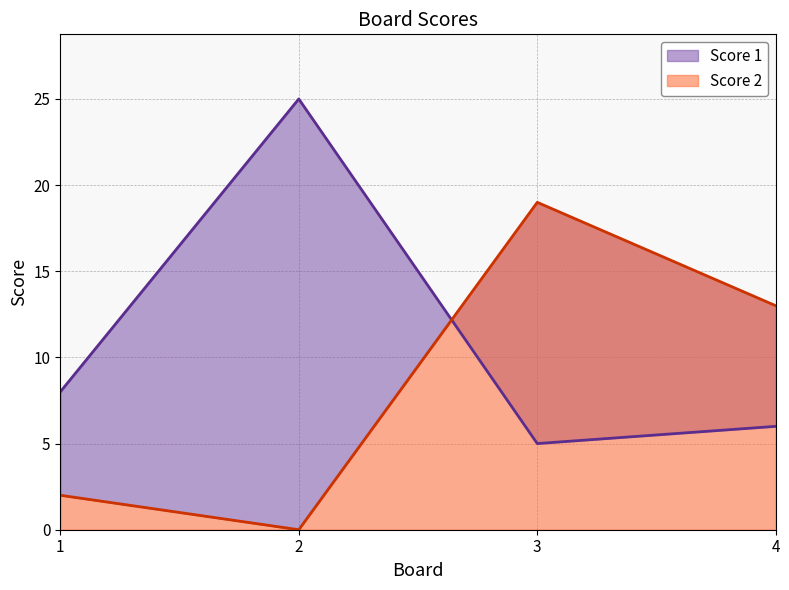

What is the sum of all Score 1 values?

44